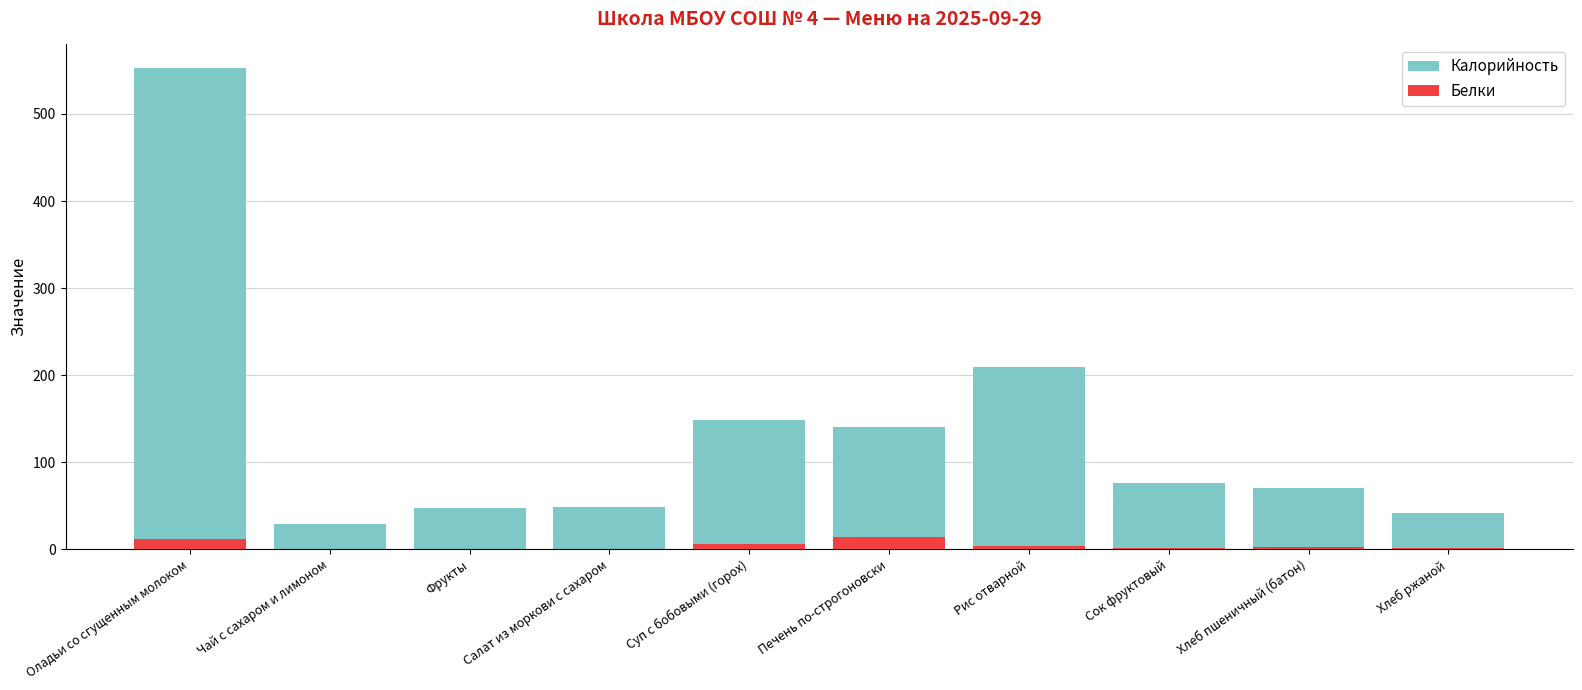

What is the sum of all Белки values?

41.2